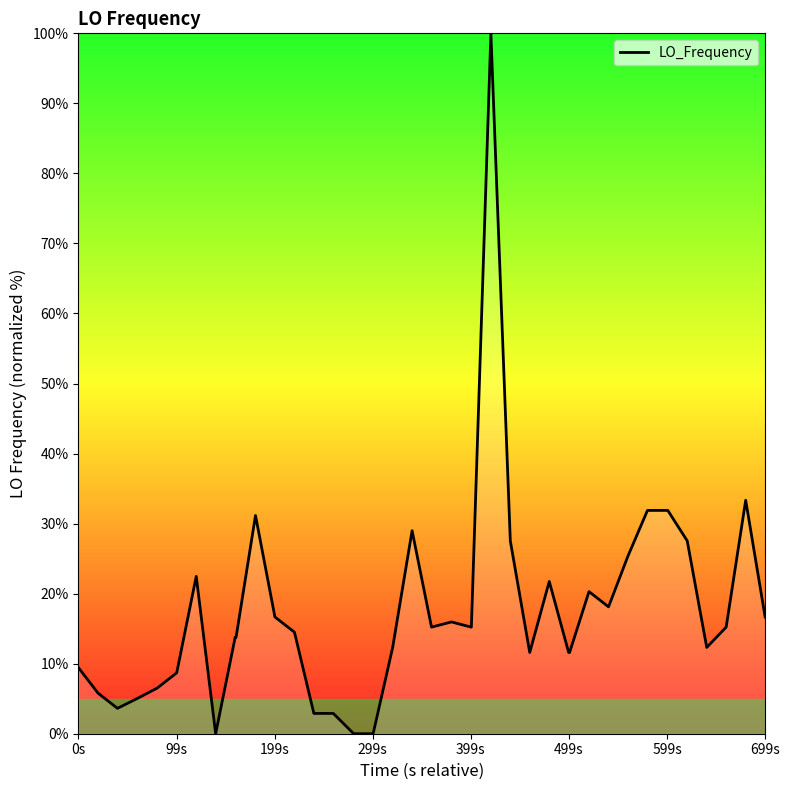

What is the maximum value shown in the chart?

100.0